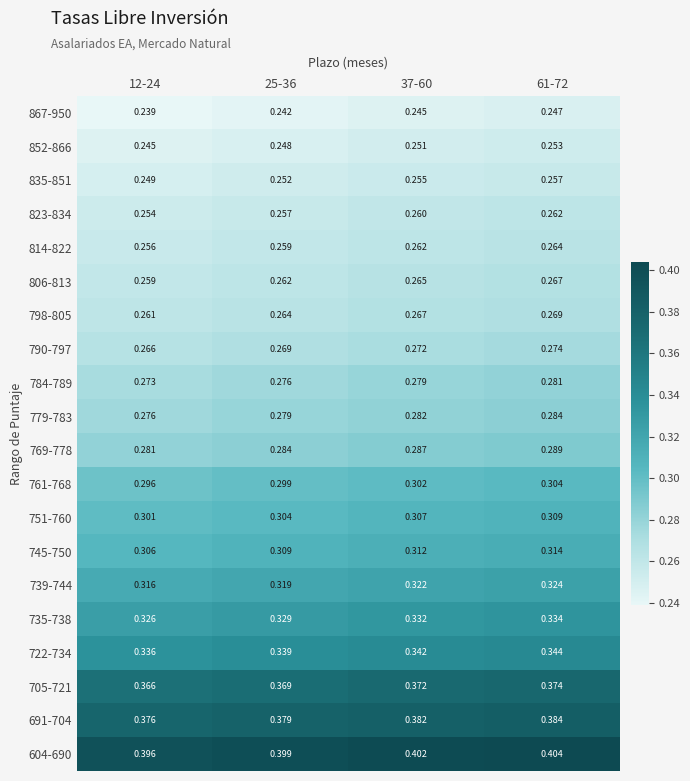

Is the value of 745-750 at 12-24 greater than the value of 751-760 at 25-36?

Yes